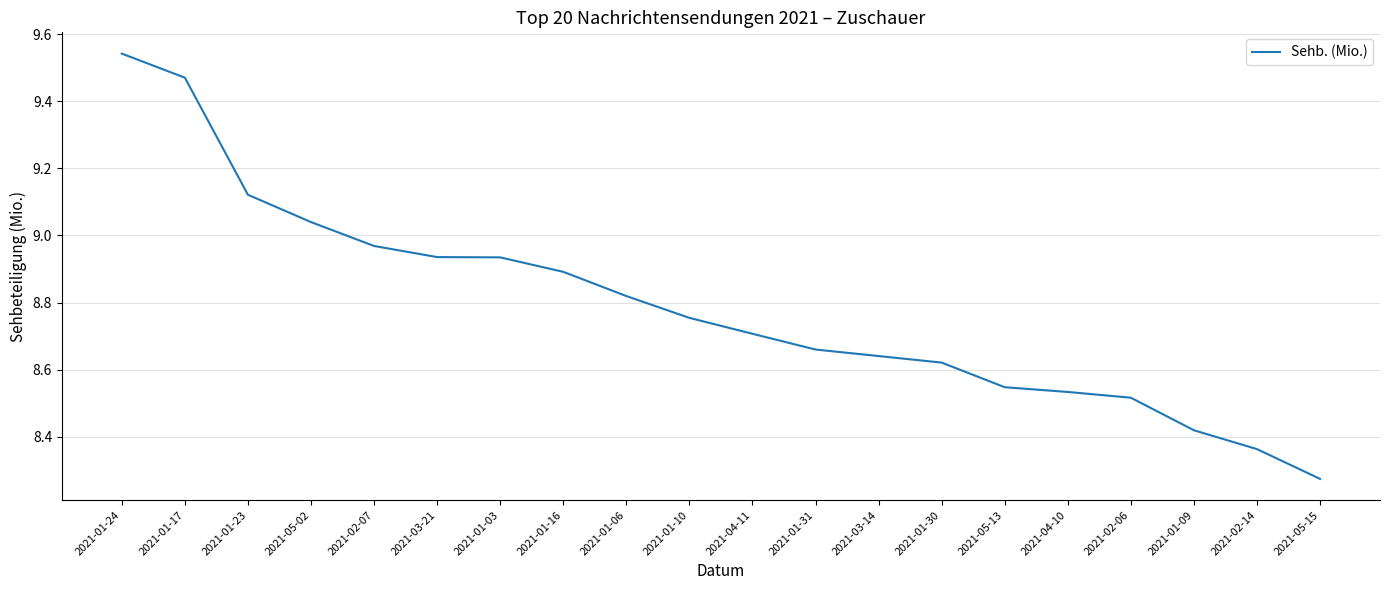

Which category has the highest value across all series?

2021-01-24